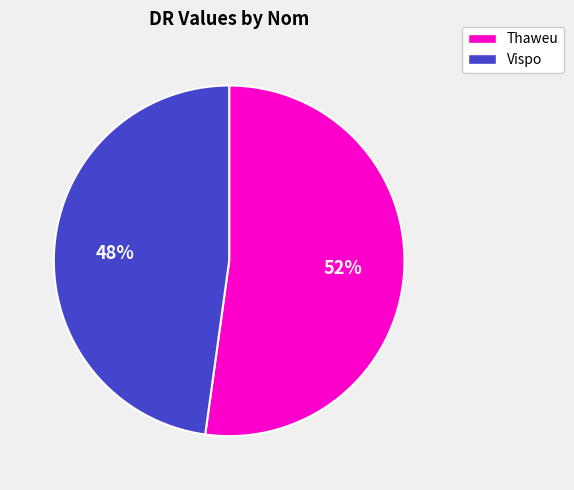

Which has a higher value, Thaweu or Vispo?

Thaweu